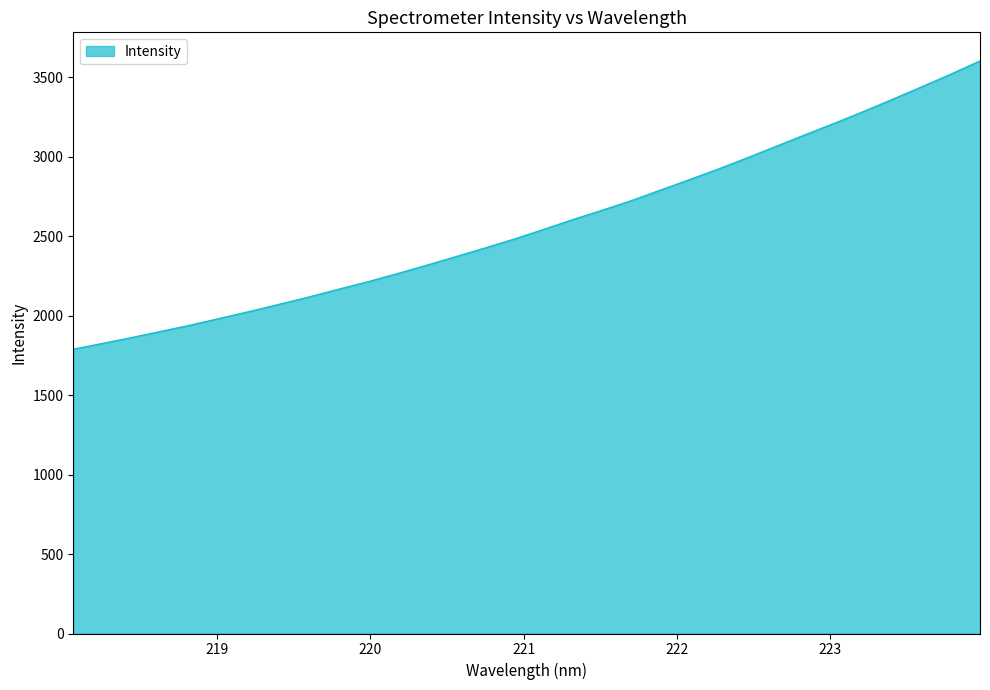

What is the smallest value displayed?

1788.7